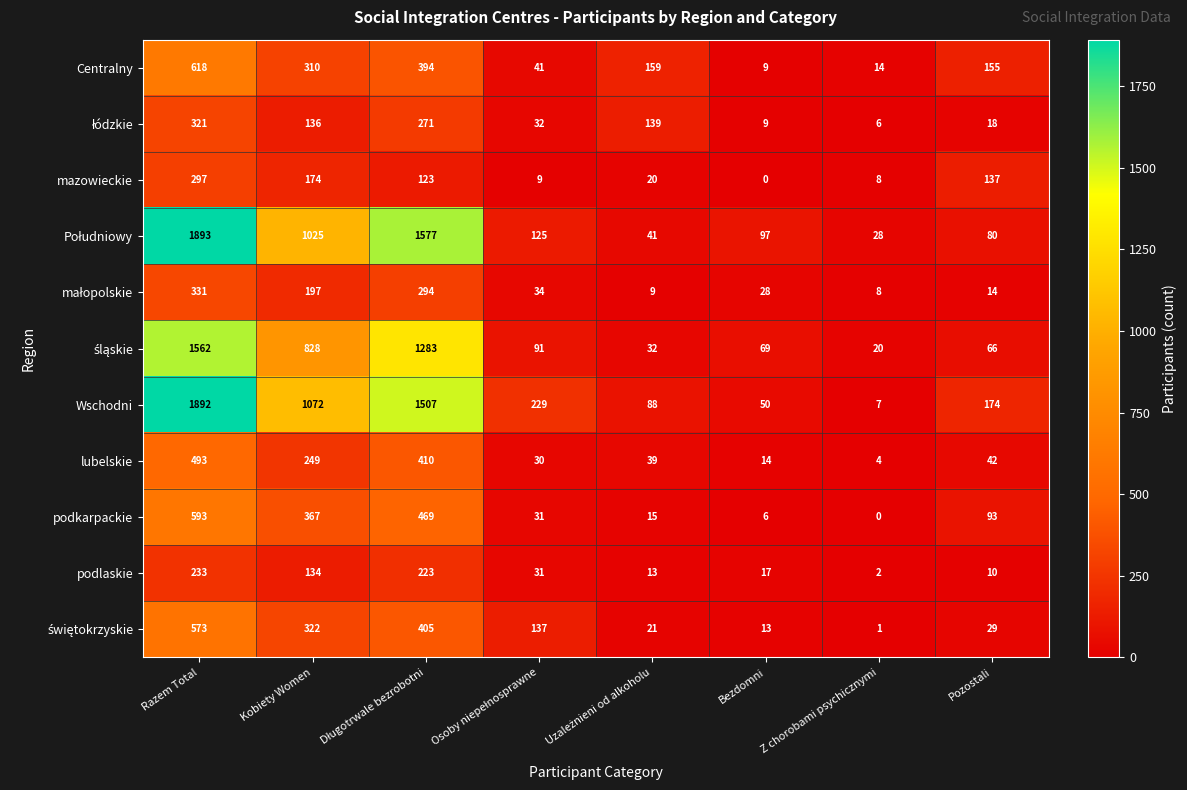

Count the number of data series in this chart.

11